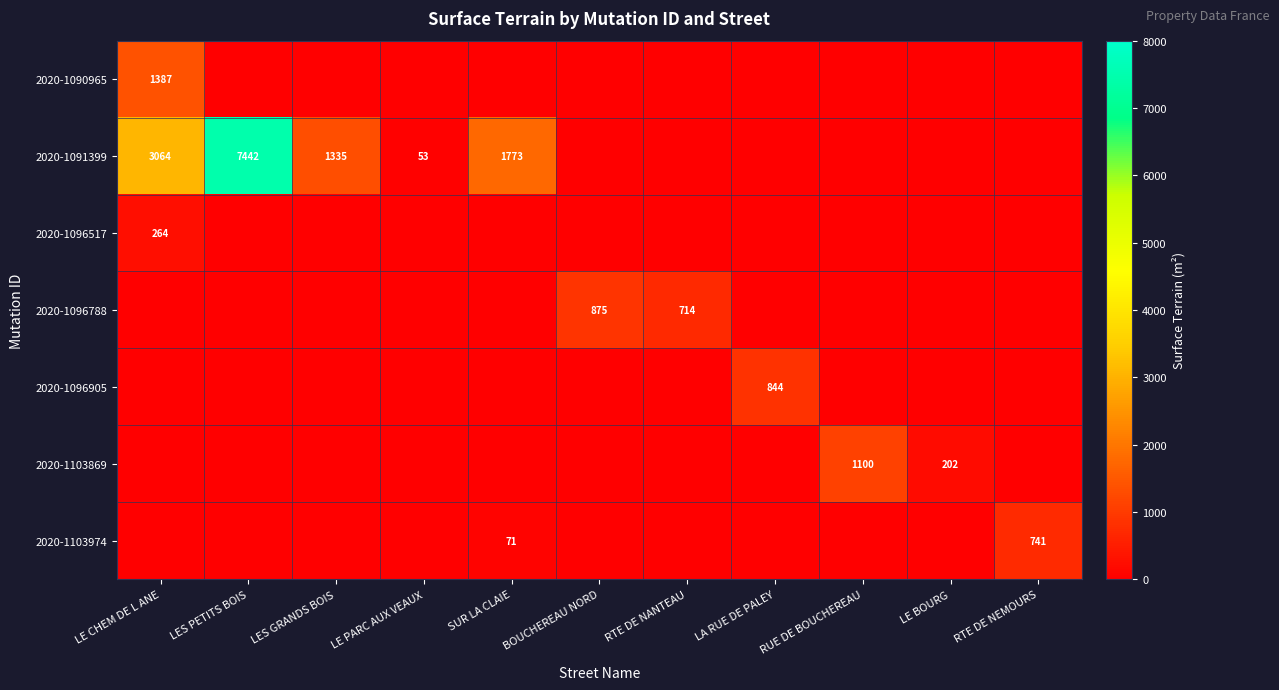

Count the number of data series in this chart.

7